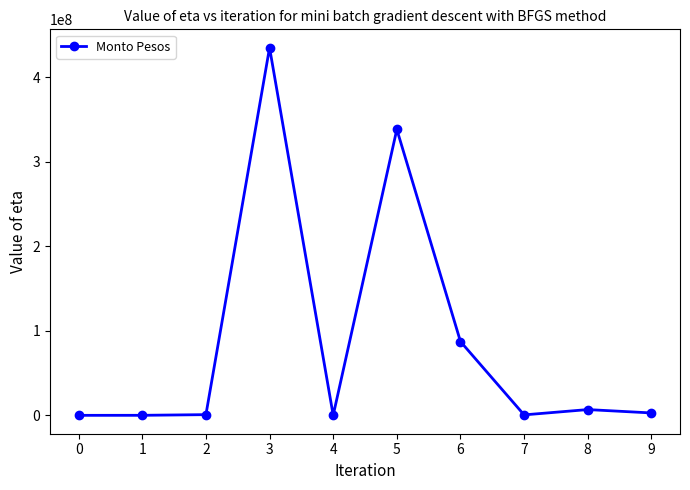

What is the greatest value displayed?

434884446